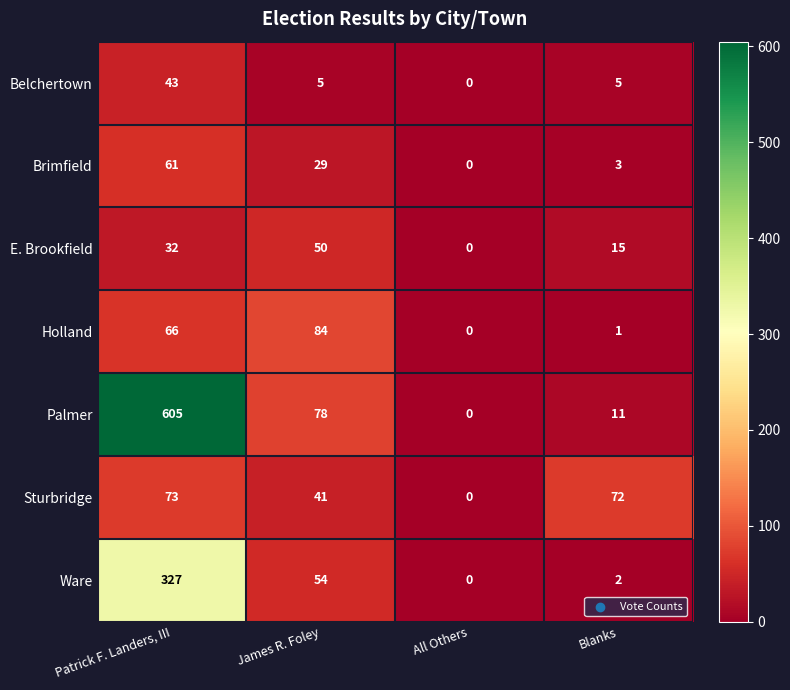

How many categories are shown in the chart?

4